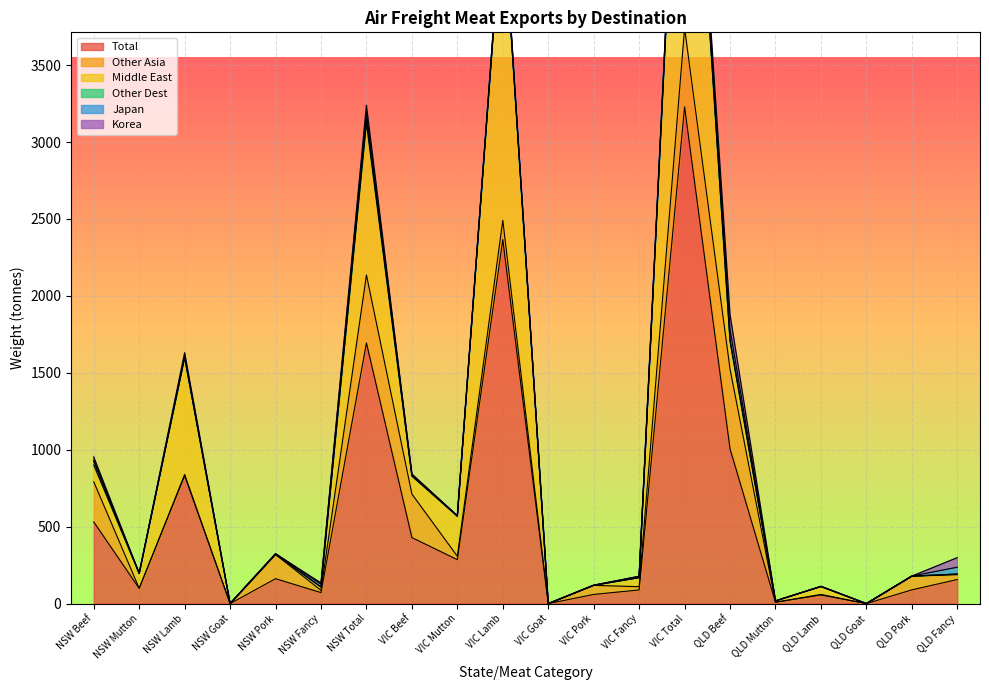

True or false: Middle East and Japan intersect in this chart.

False